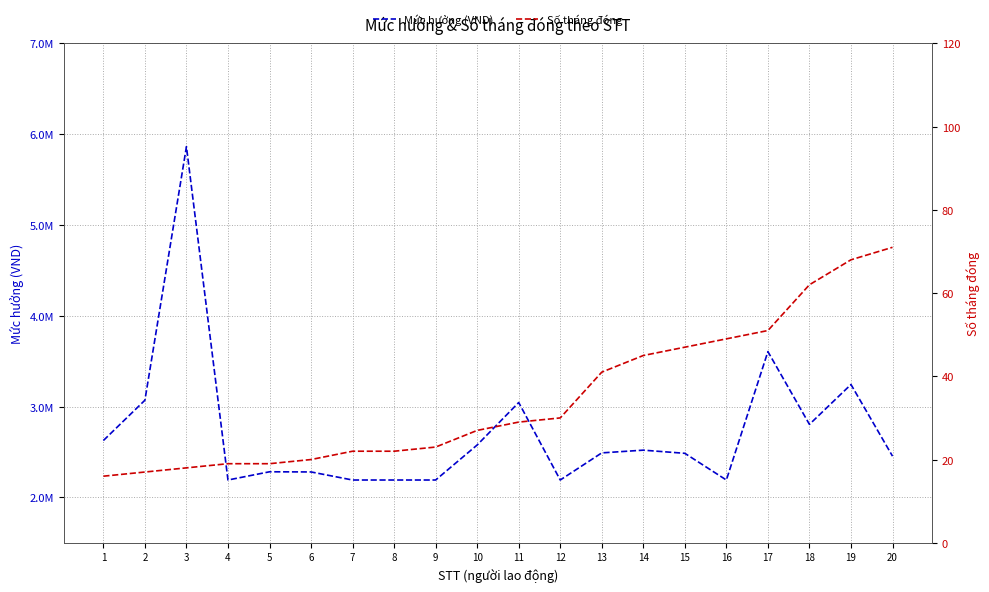

The value of Số tháng đóng at 8 is 22. True or false?

True